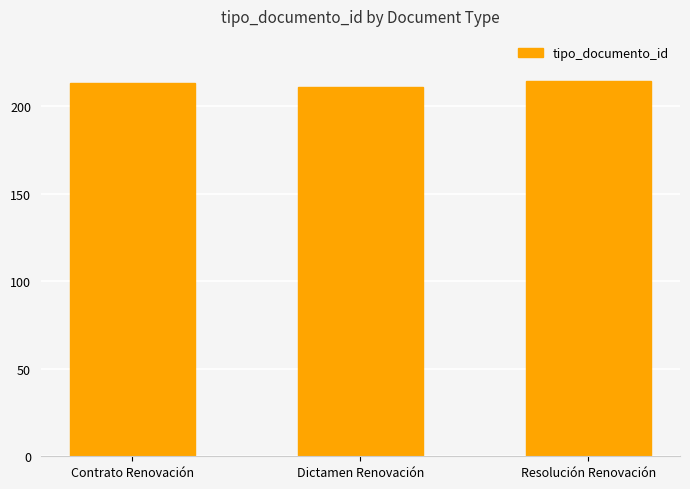

Between Resolución Renovación and Dictamen Renovación, which is larger?

Resolución Renovación